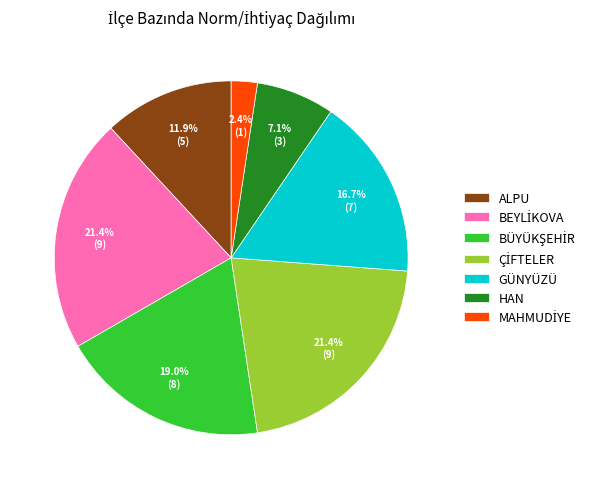

The ALPU slice represents 12% of the pie. True or false?

True